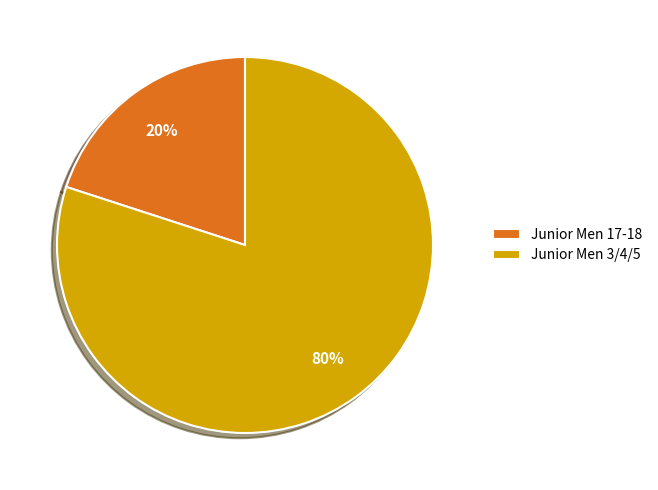

How many slices are in this pie chart?

2